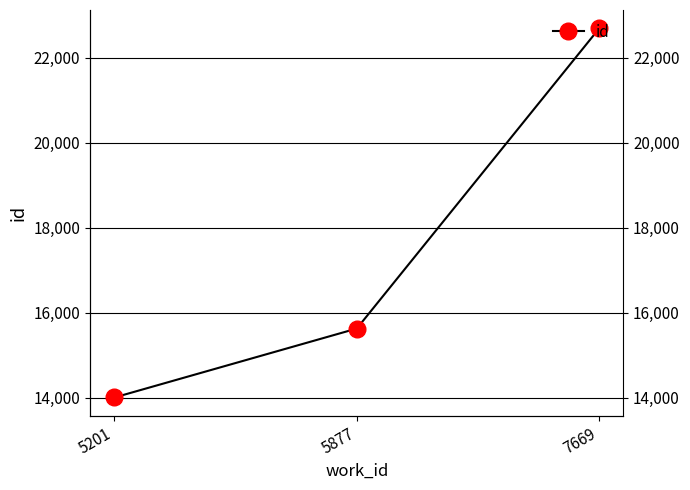

Reading left to right, transcribe all the data shown in this chart.

5201=14009	5877=15630	7669=22687